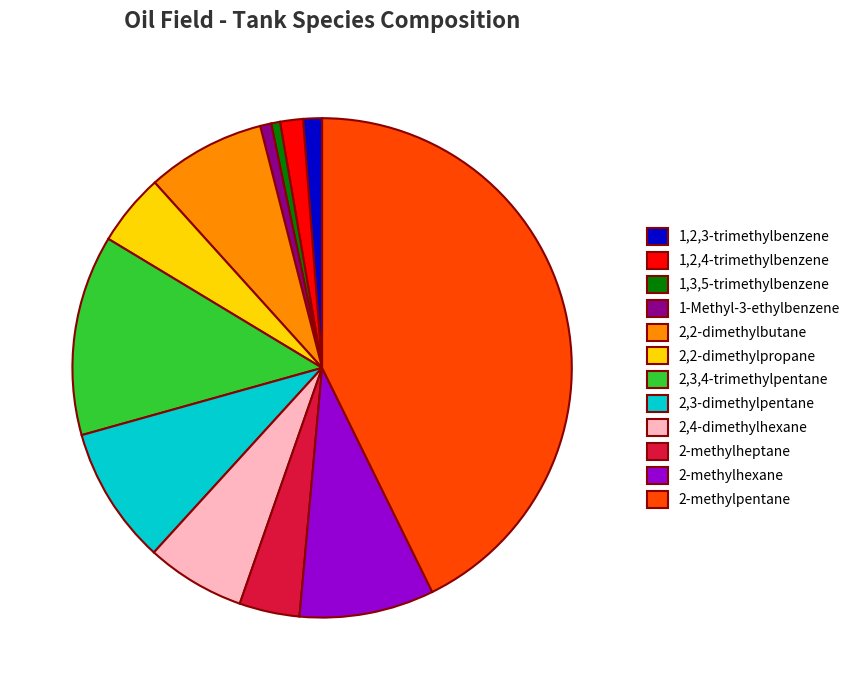

How many slices are in this pie chart?

12